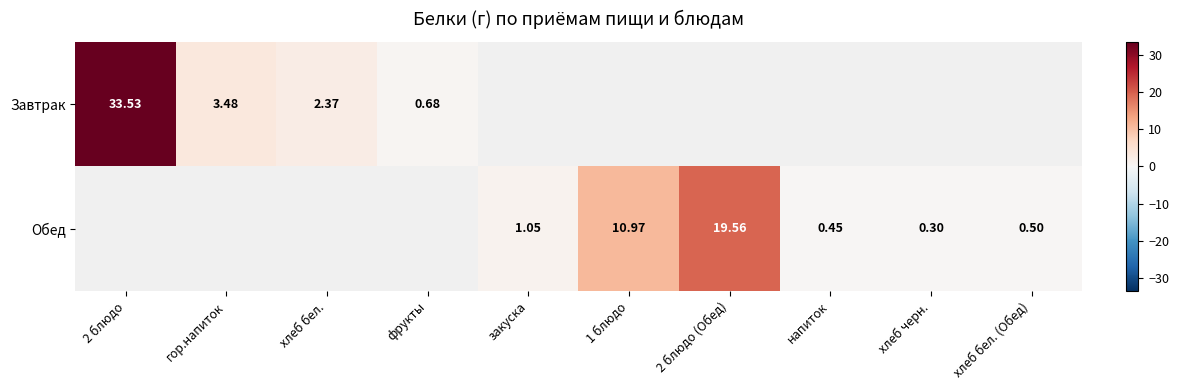

The Обед series shows 15.9 at 1 блюдо. True or false?

False